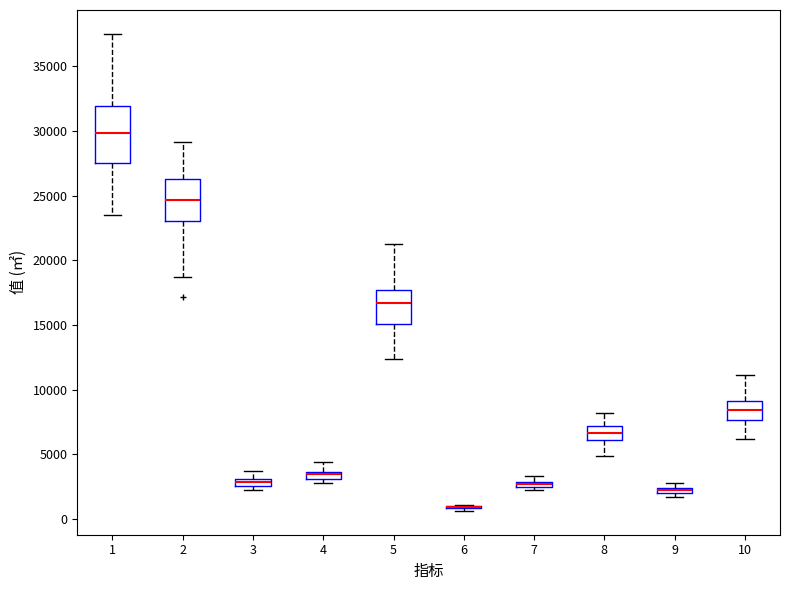

Which box is the tallest, from its lower edge to its upper edge?

1